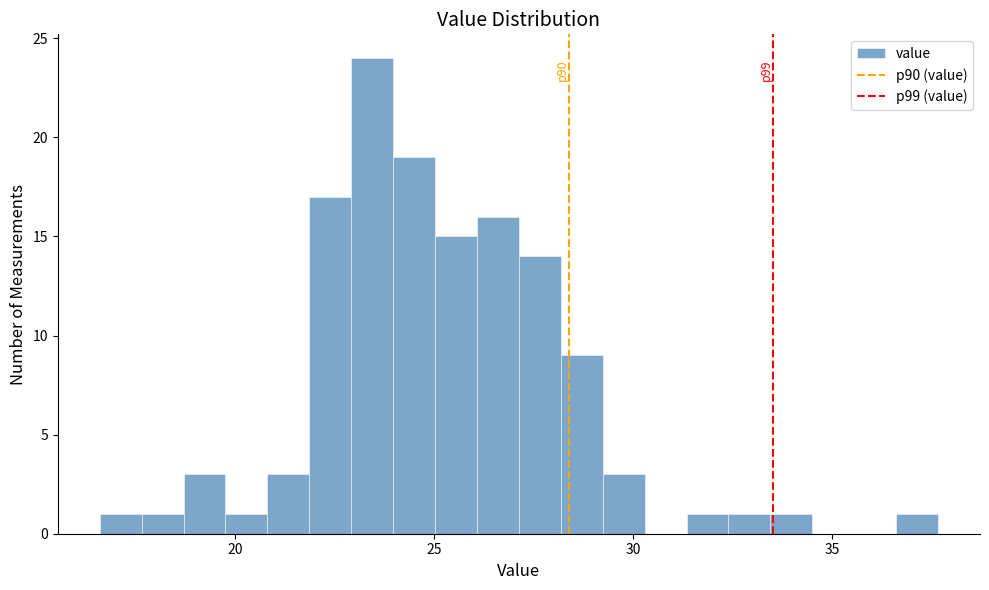

Around what value on the x-axis is the tallest bar? Give the approximate position of its centre, as read against the axis.

23.5